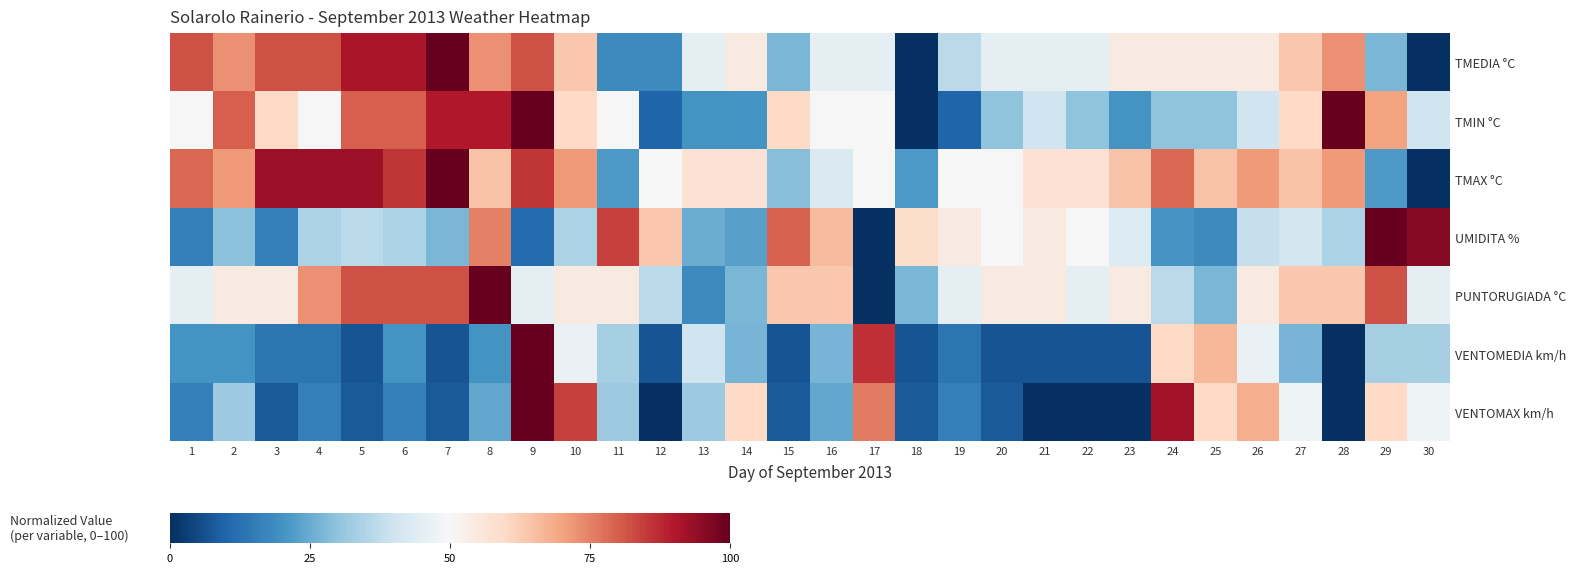

What is the difference between the highest and lowest values at 8?

80.0